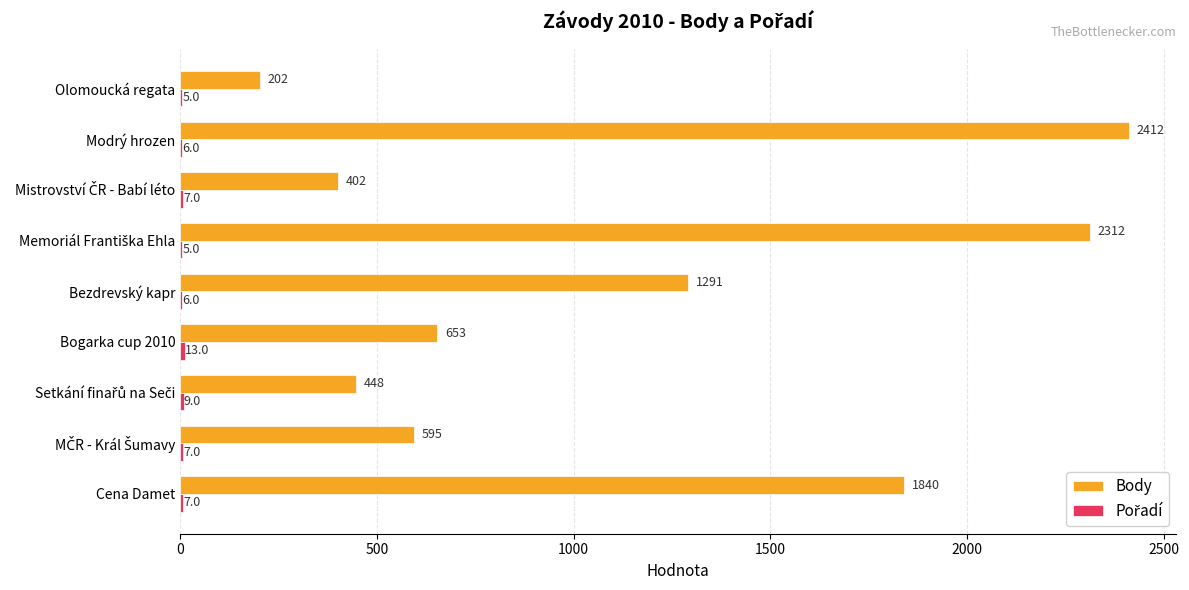

True or false: Body has a value of 102 at Olomoucká regata.

False